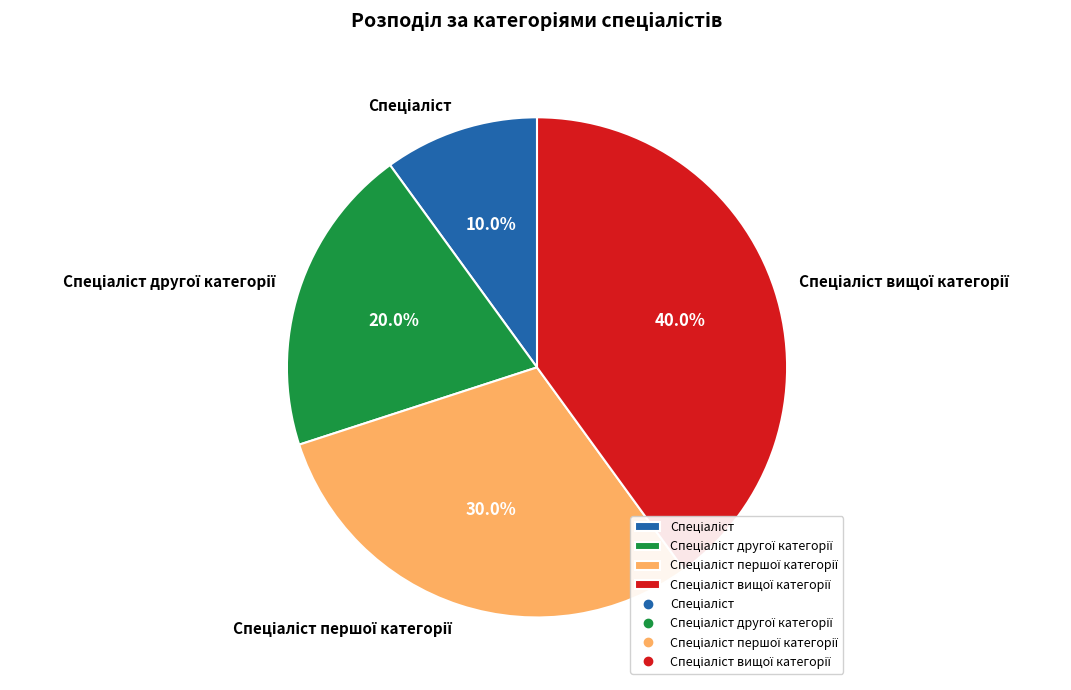

Is there a majority slice in this chart?

No